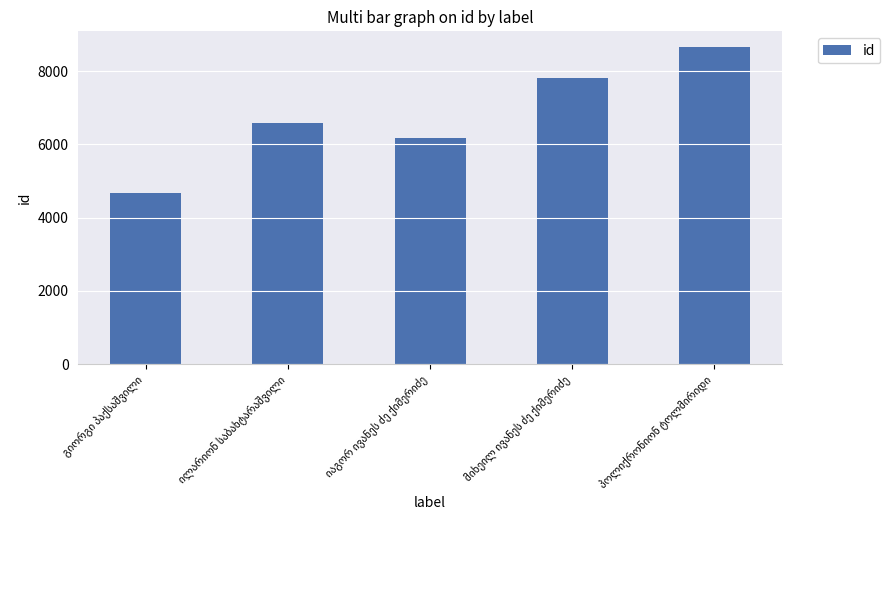

What is the sum of all values?

33906